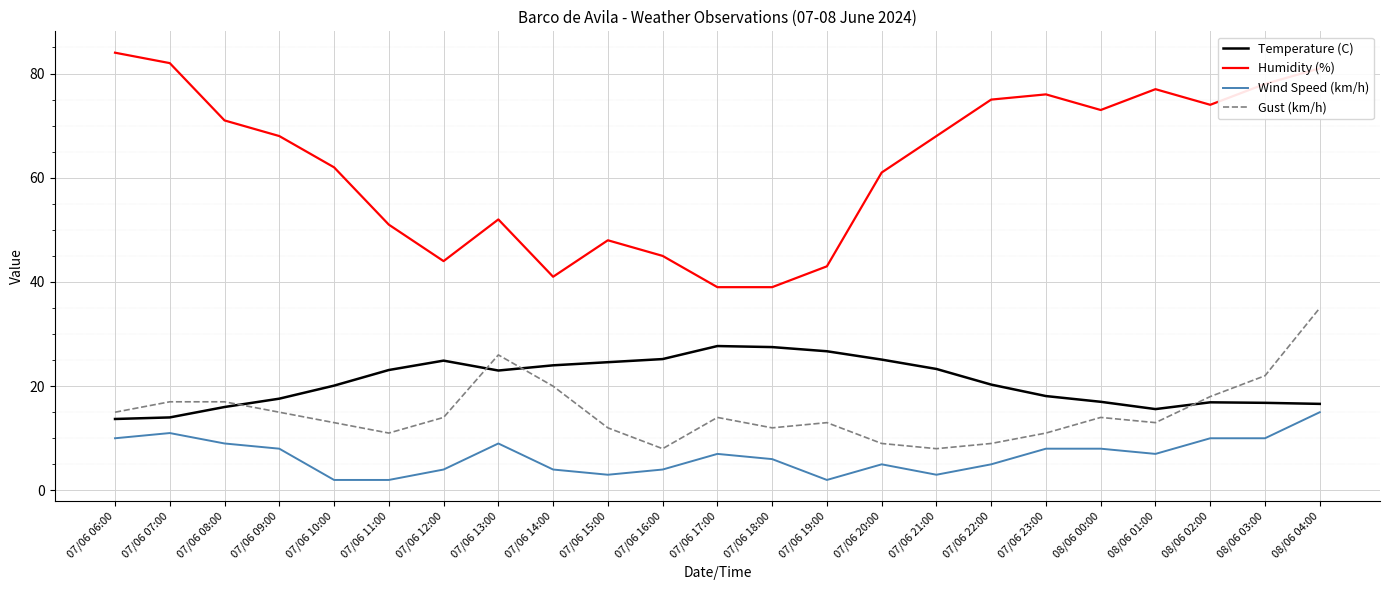

What is the total value across all series at 07/06 14:00?

89.0